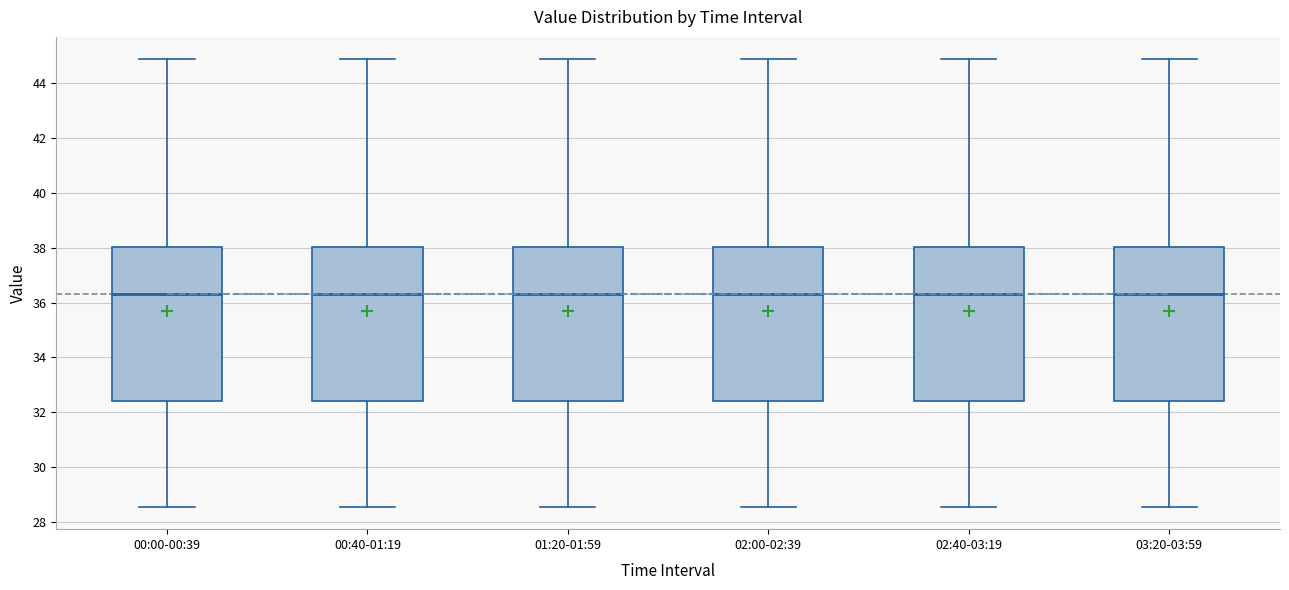

Where is the upper edge of the box for 02:40-03:19 on the y-axis? The values are not printed on the chart, so give them approximately, as read against the axis.

38.0